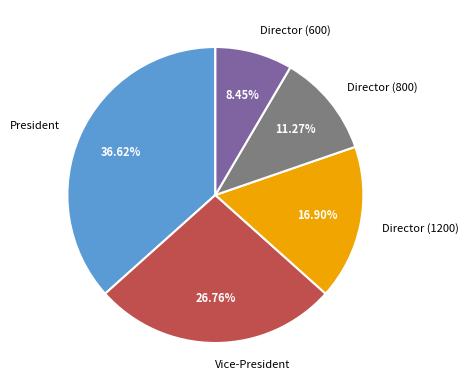

Do President and Vice-President together represent more than half of the pie?

Yes